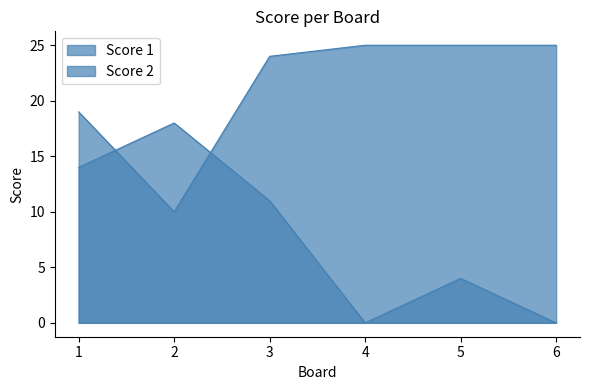

Which category has the highest value in the Score 2 series?

2